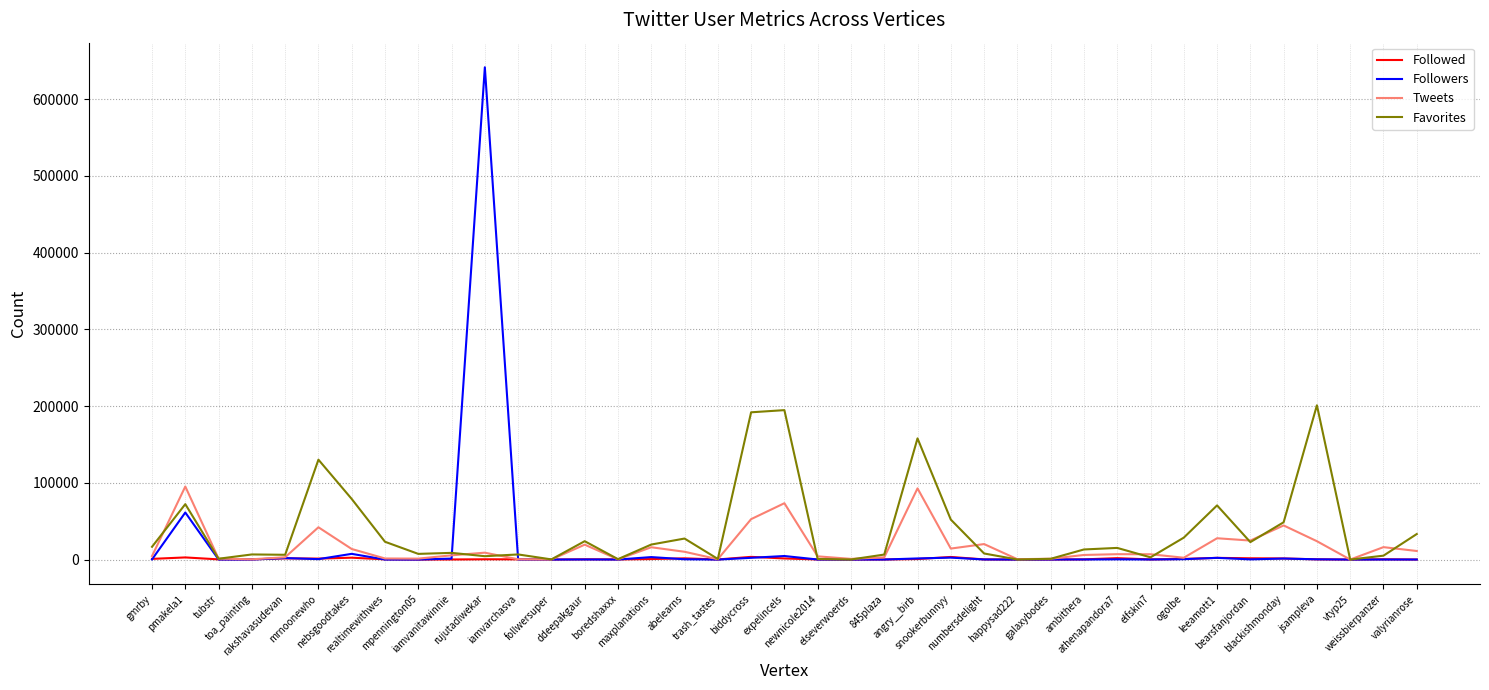

What is the highest value of the Followers series?

641577